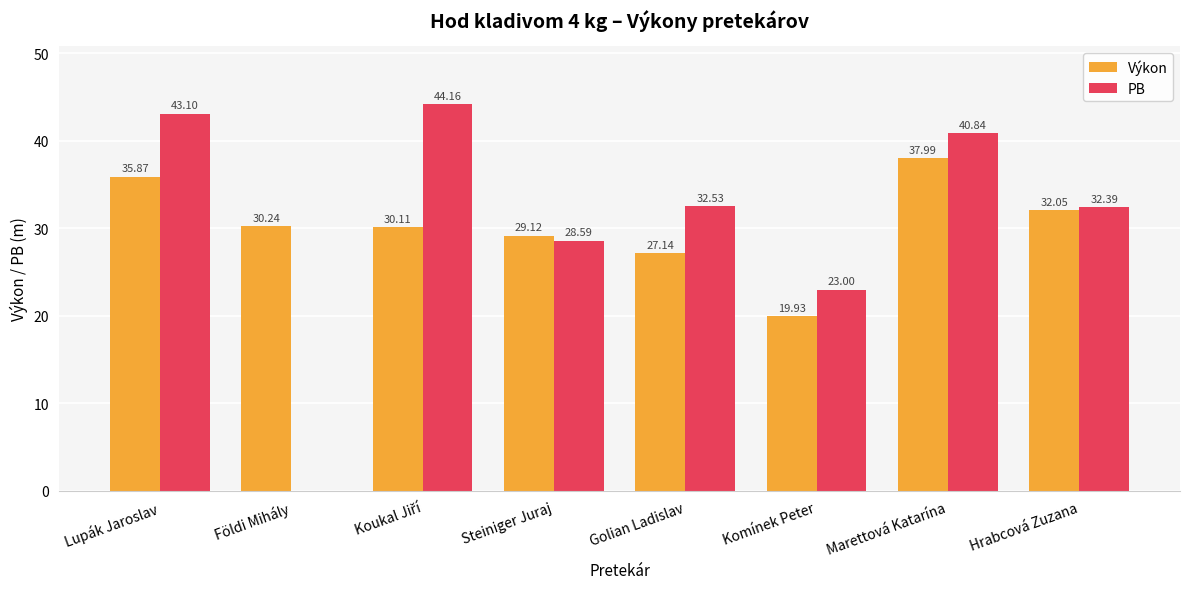

What is the sum of all PB values?

244.6